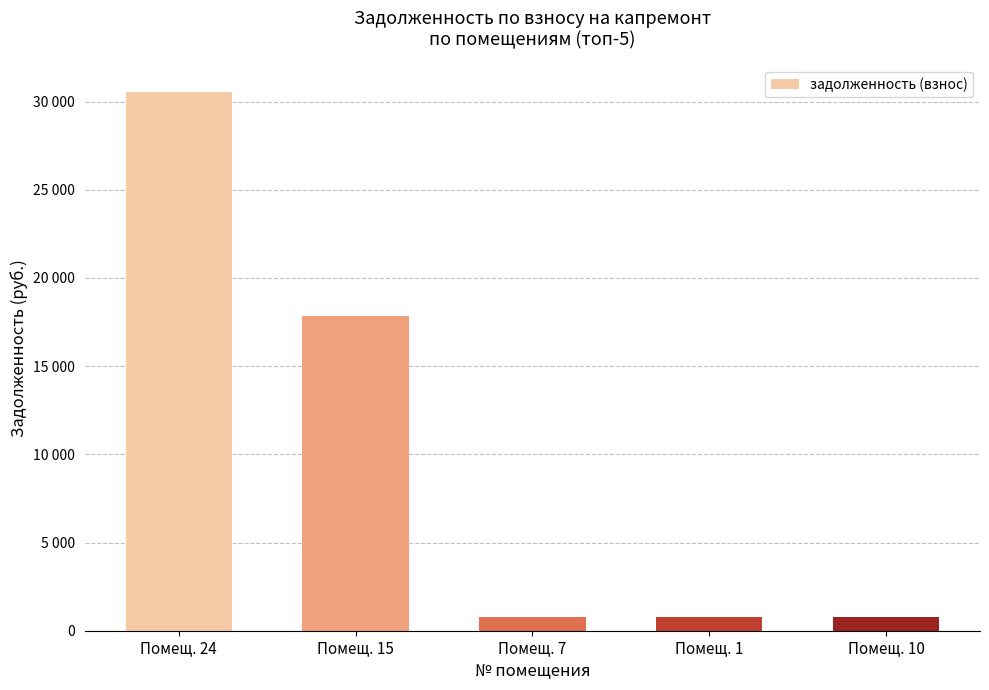

What is the minimum value shown in the chart?

779.2